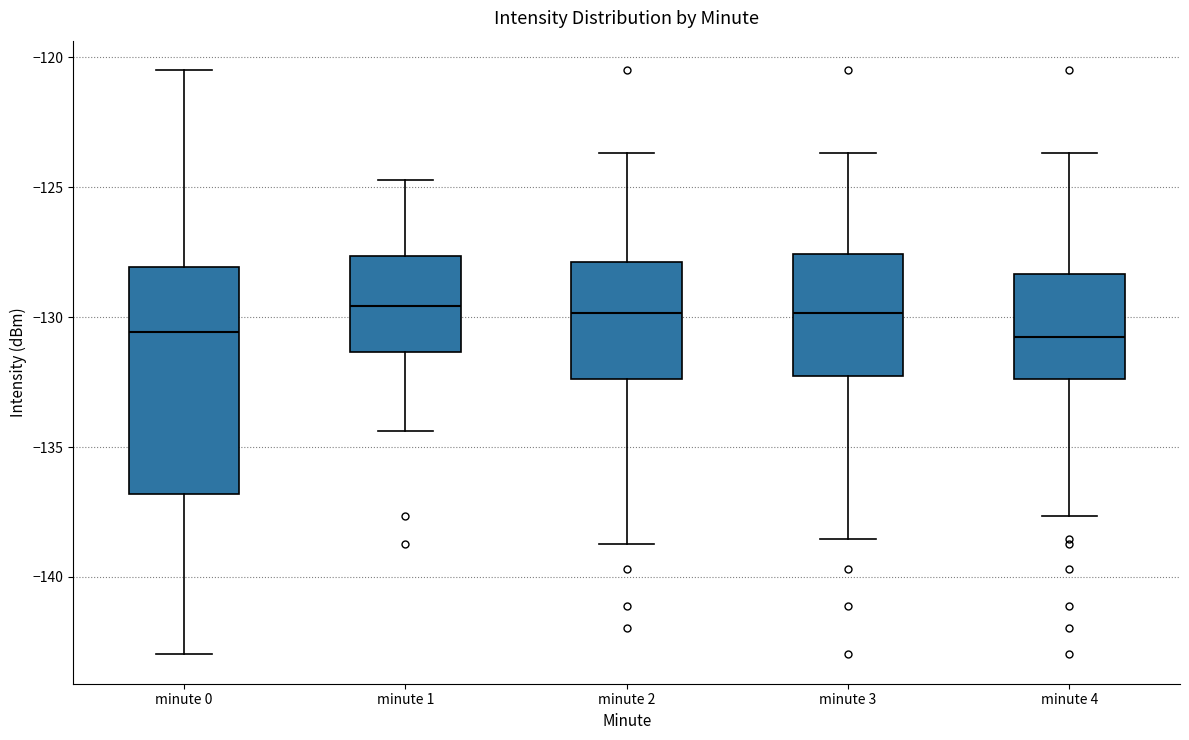

Comparing the boxes themselves (not the whiskers), which one is the tallest?

minute 0